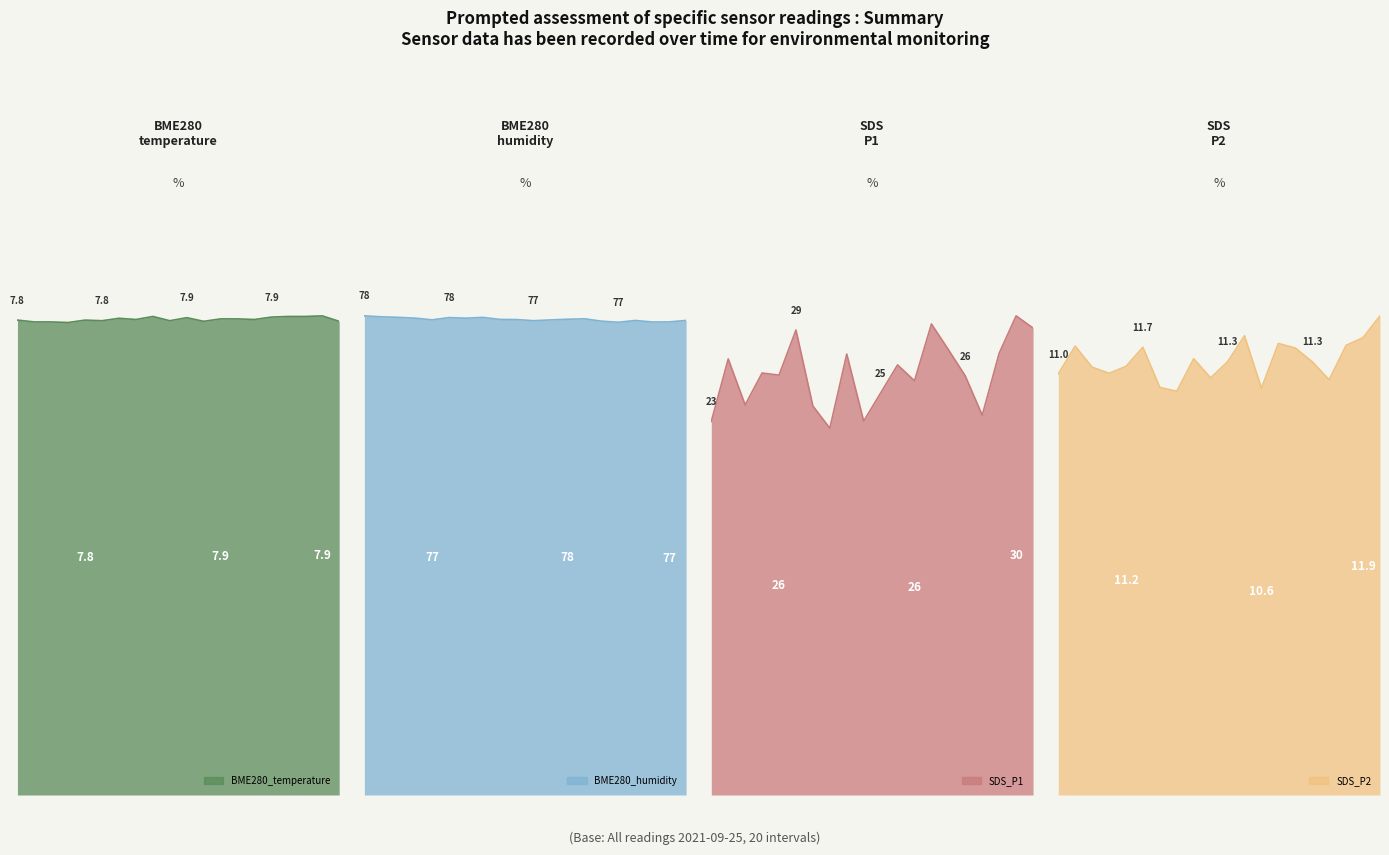

How many lines are shown in the chart?

4